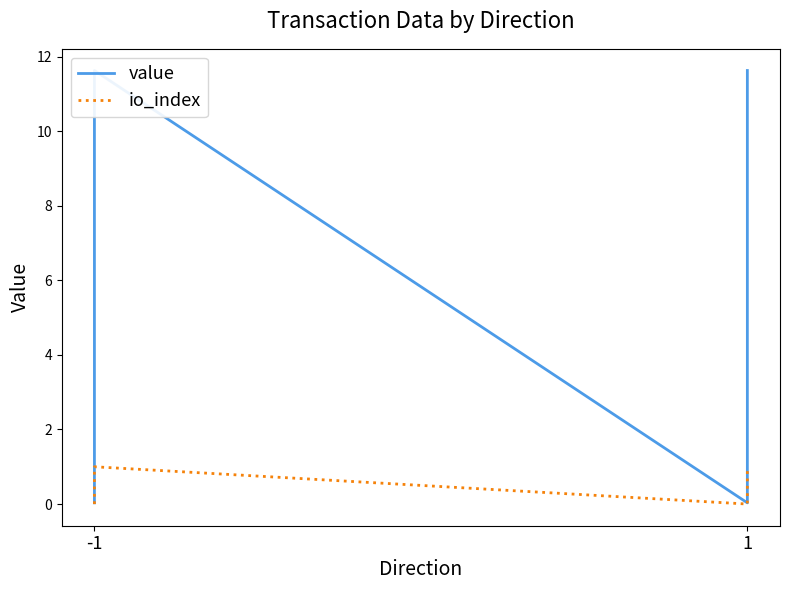

True or false: io_index and value intersect in this chart.

False